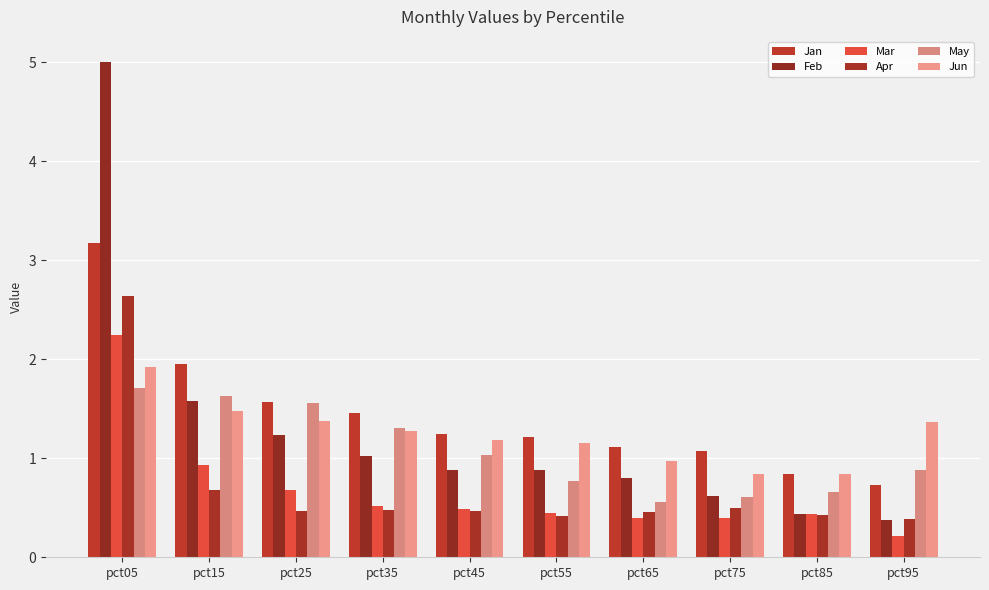

Are the bars horizontal?

No